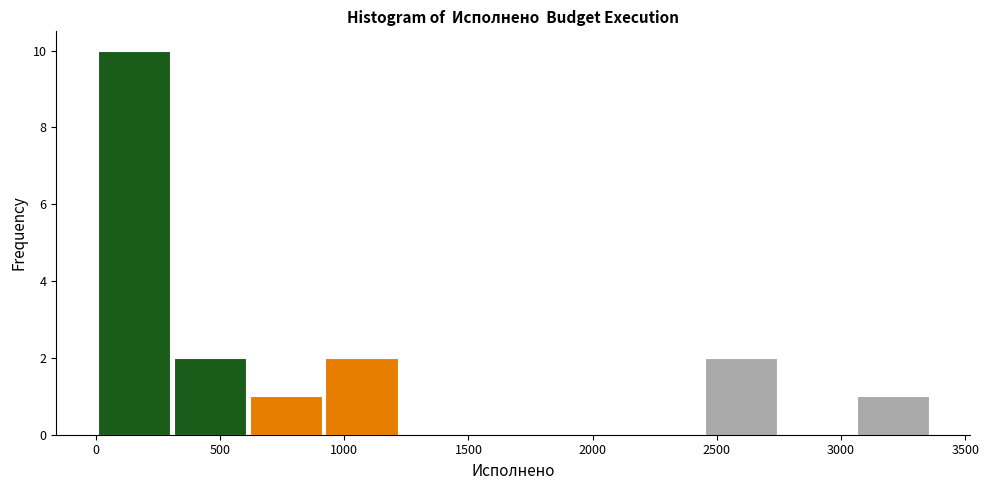

Which range on the x-axis has the tallest bar?

0 to 300